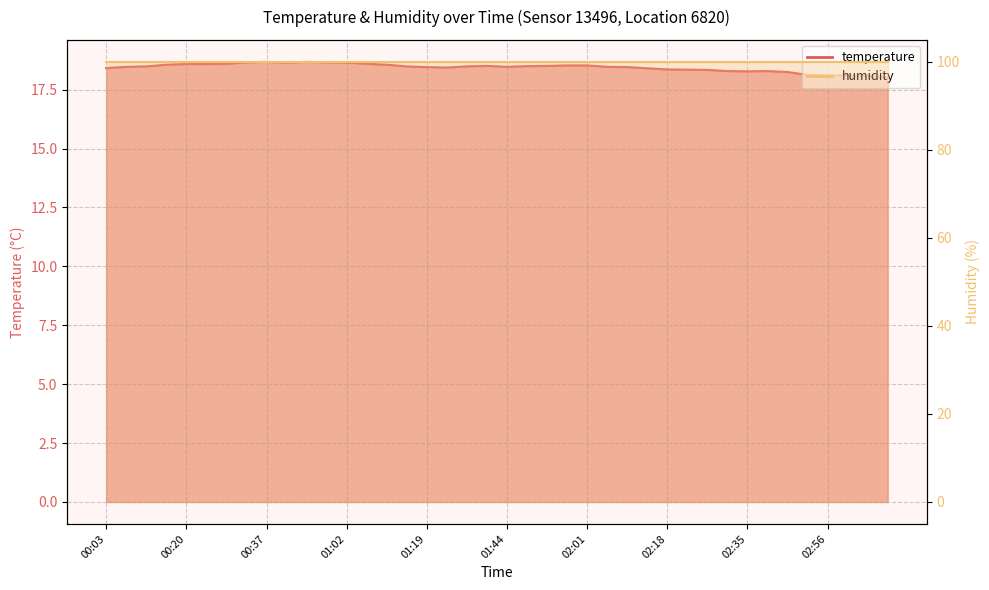

What is the minimum value shown in the chart?

18.0